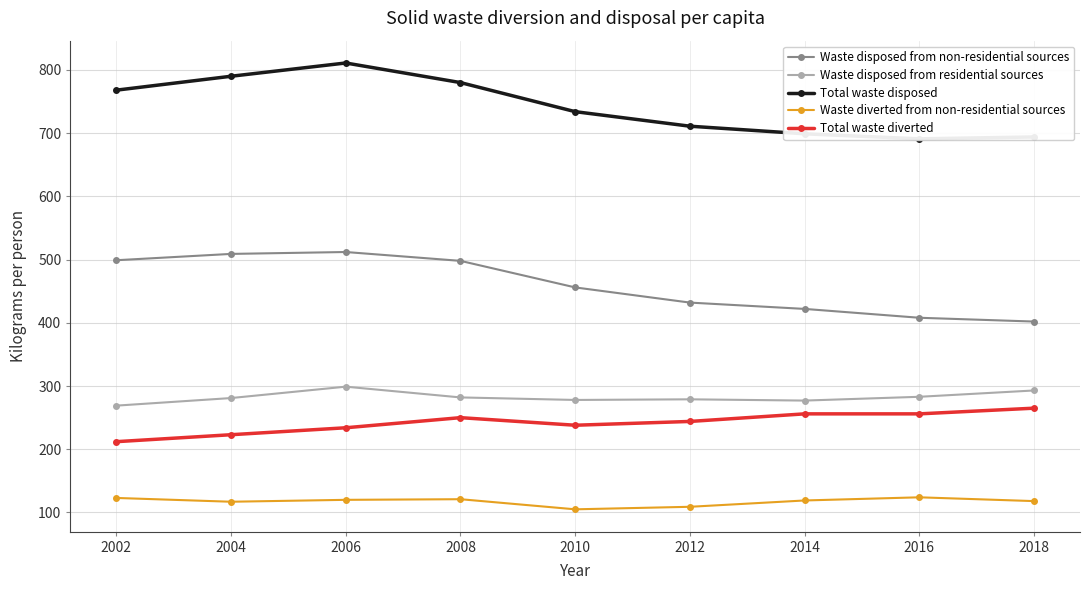

Rank the categories by Waste disposed from residential sources value from highest to lowest.

2006, 2018, 2016, 2008, 2004, 2012, 2010, 2014, 2002